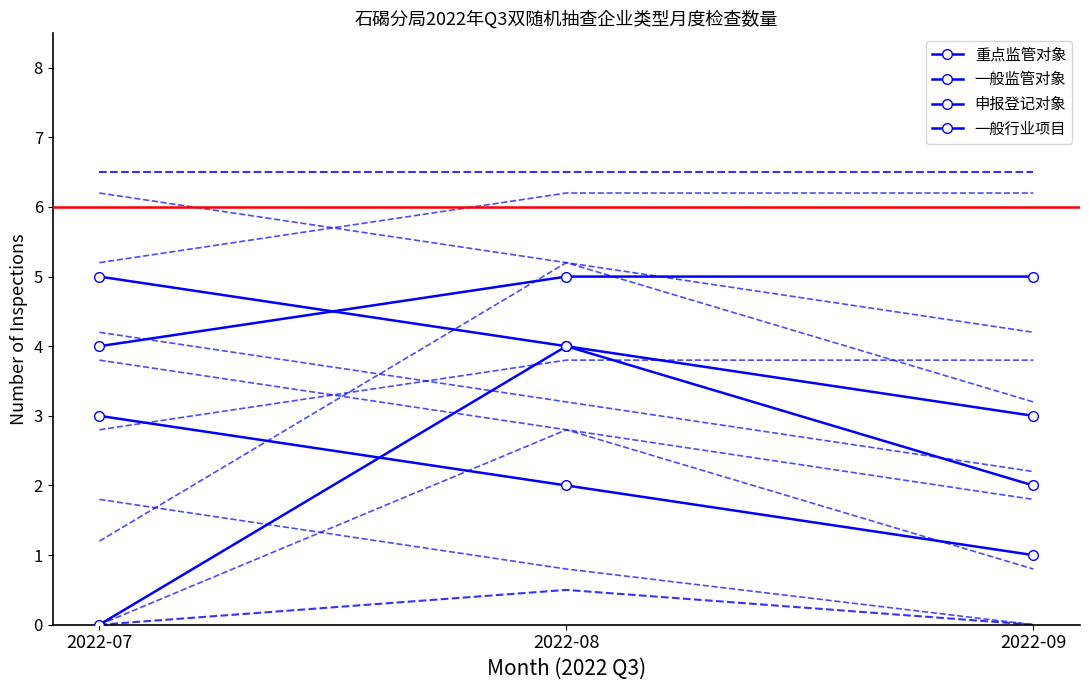

How many positive values does the 一般行业项目 series have?

2